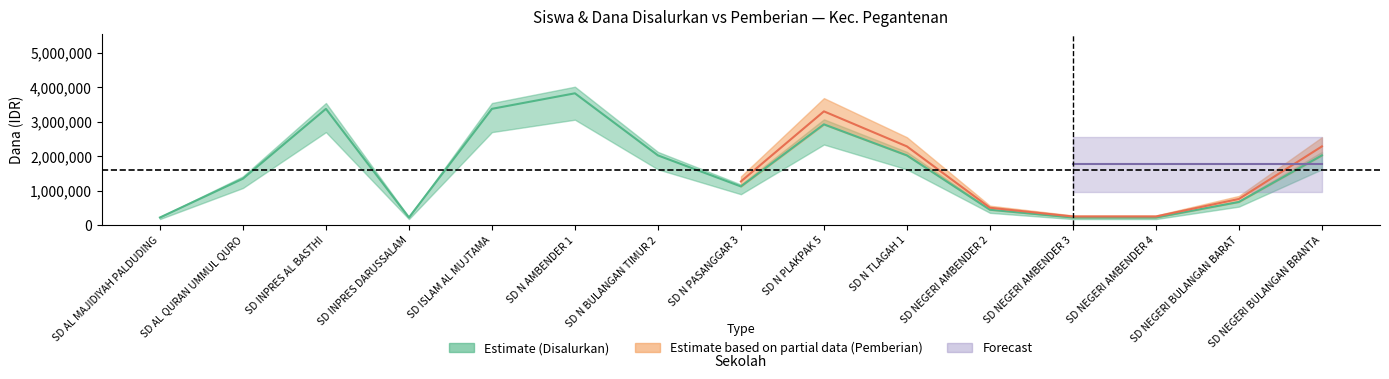

In siswa_pemberian, how many points are higher than both neighbors (excluding endpoints)?

3